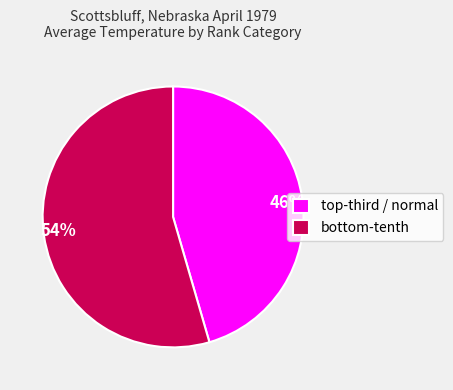

Between 46% and 54%, which is larger?

54%